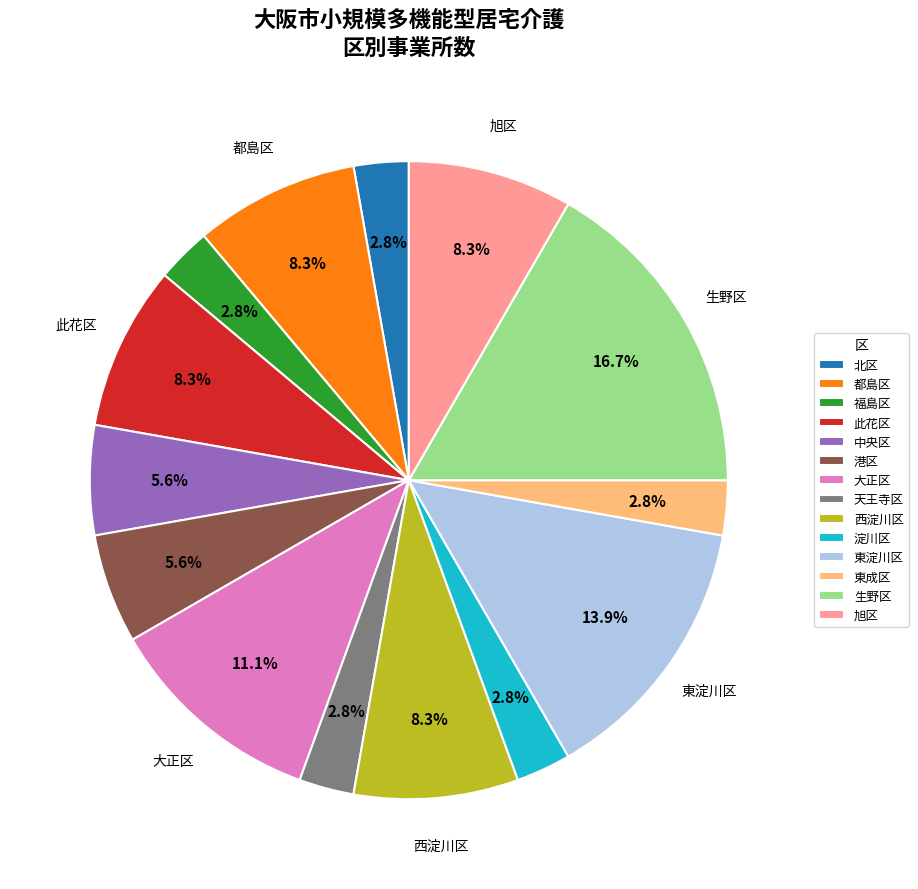

What is the largest slice in the pie chart?

生野区